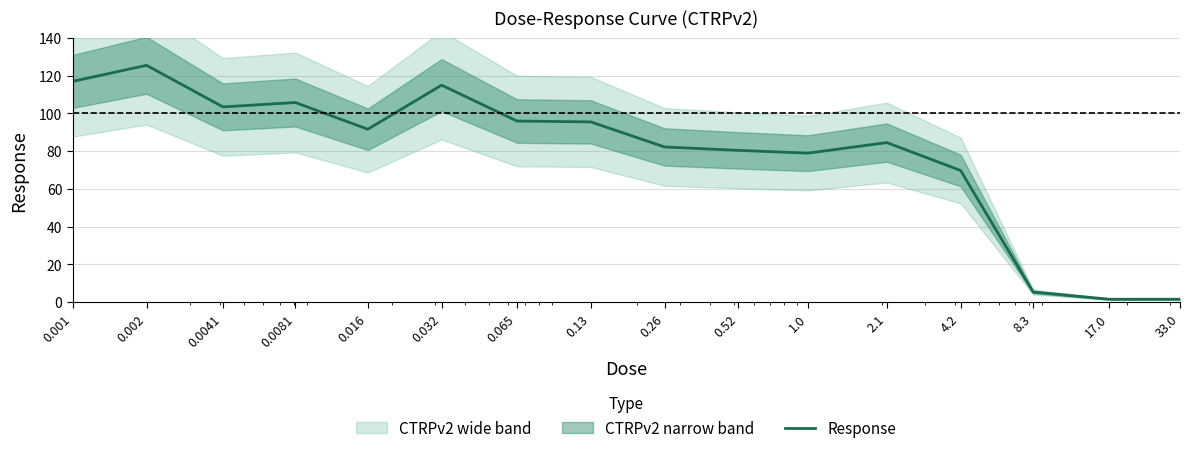

List the labels in order of value, largest first.

0.002, 0.001, 0.032, 0.0081, 0.0041, 0.065, 0.13, 0.016, 2.1, 0.26, 0.52, 1.0, 4.2, 8.3, 33.0, 17.0